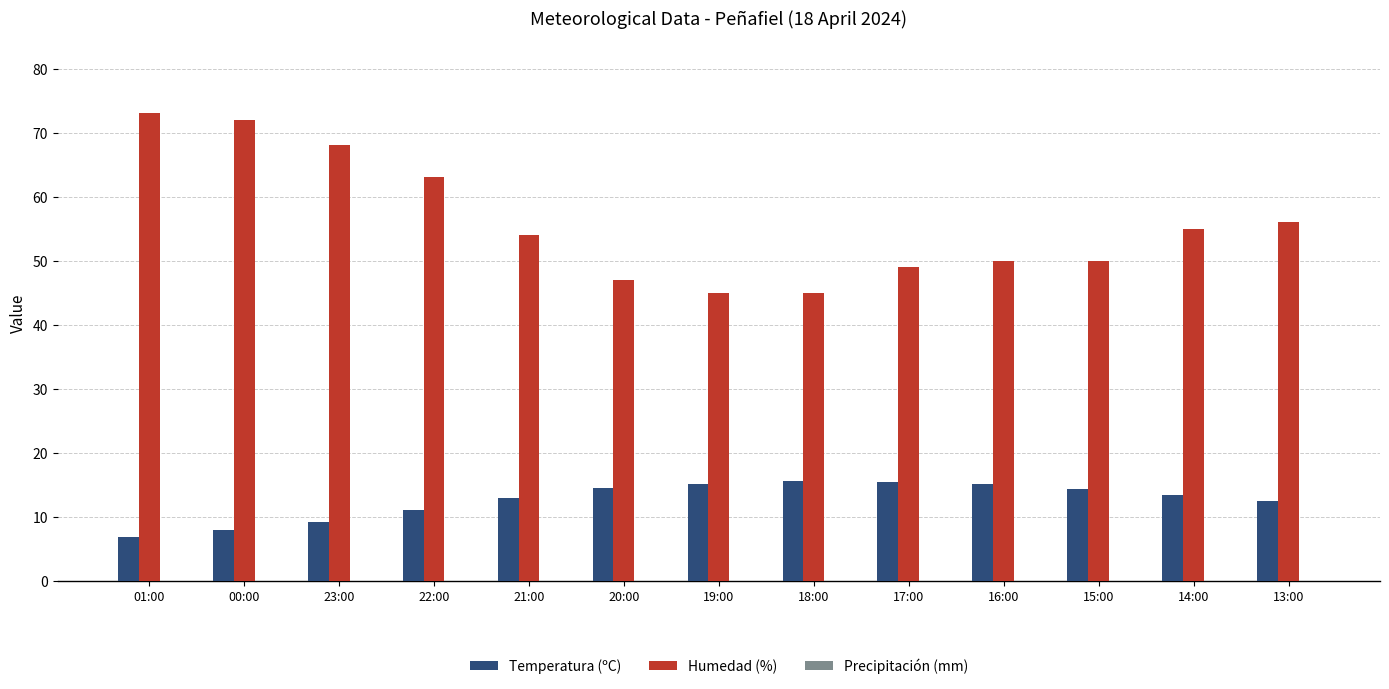

Which category has the lowest value across all series?

01:00